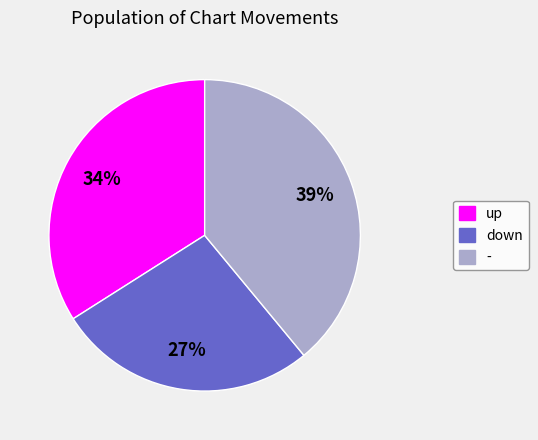

To the nearest percent, what is the difference between the up and - slice percentages?

5%